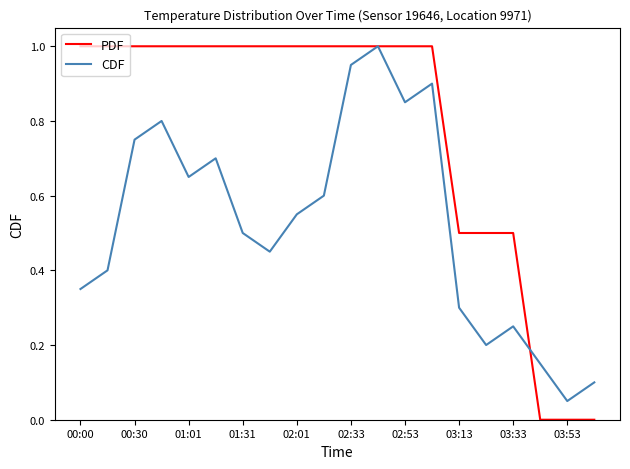

Which series has the widest spread of values?

PDF